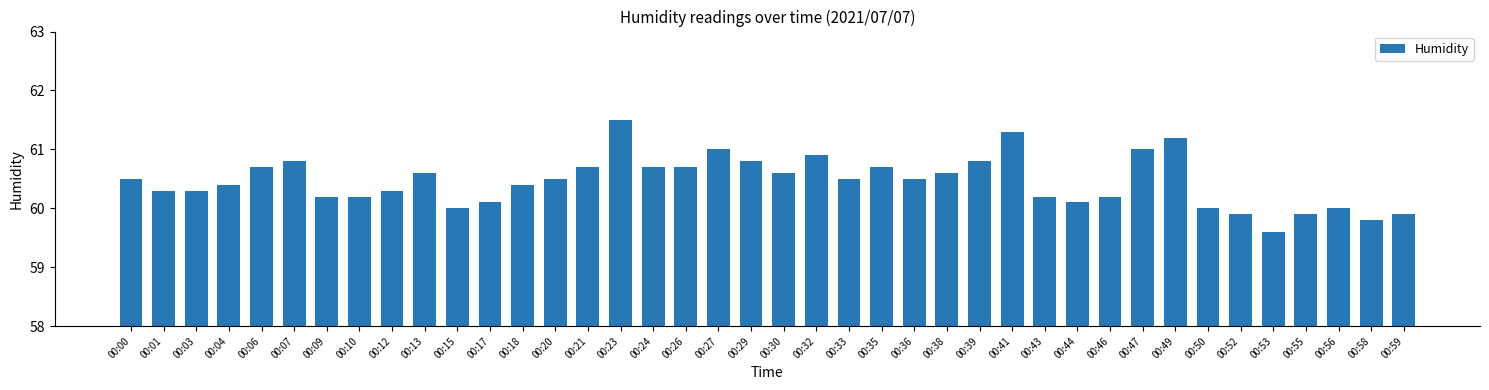

What is the sum of all values?

2418.4